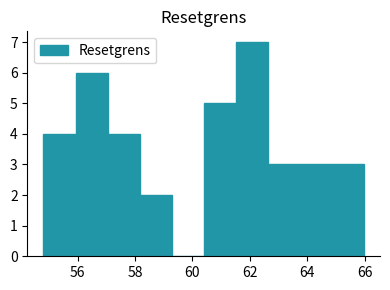

What is the height of the bar covering 57.0 to 58.2 on the x-axis? Neither the bar edges nor the heights are printed on the chart, so give them approximately, as read against the axes.

4